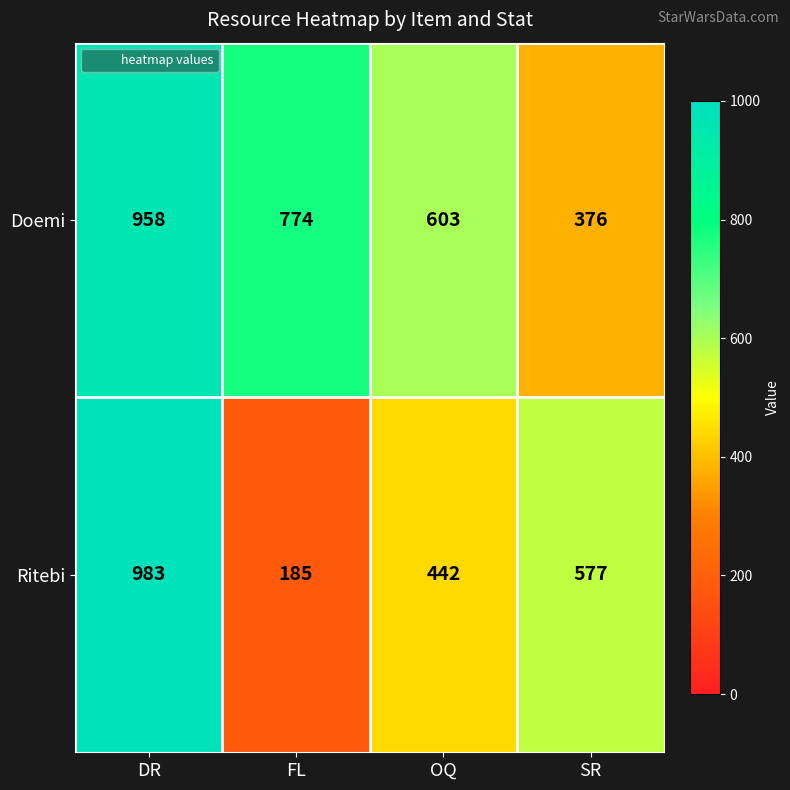

At which label does Doemi reach its peak?

DR